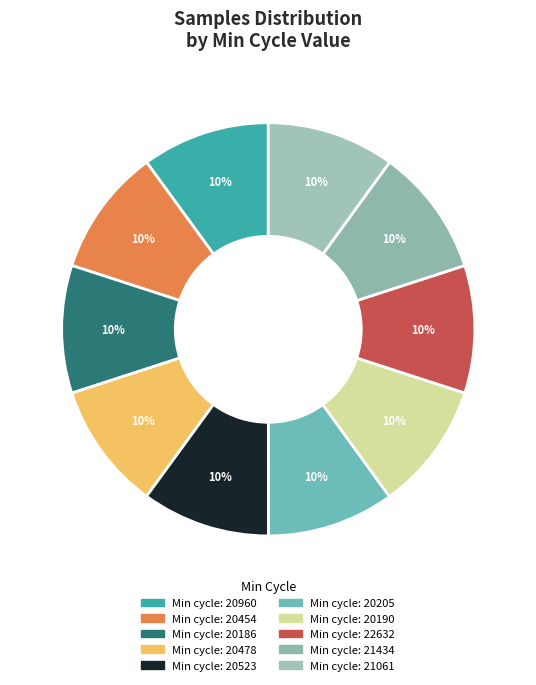

How many segments does this pie chart have?

10